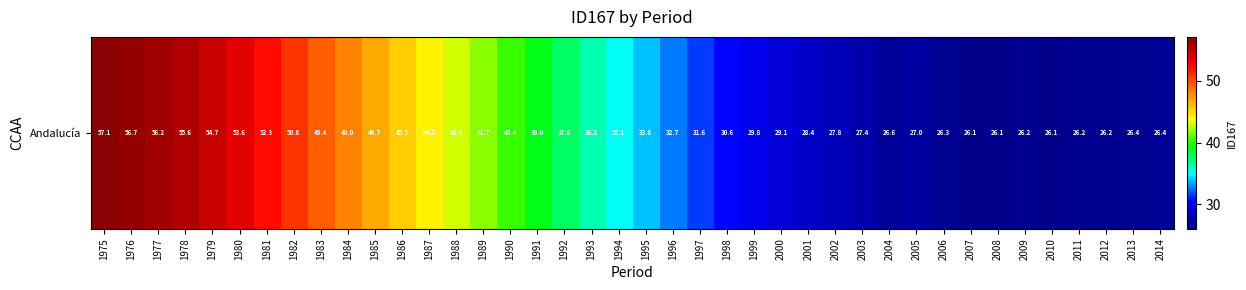

Which label corresponds to the largest value in the chart?

1975